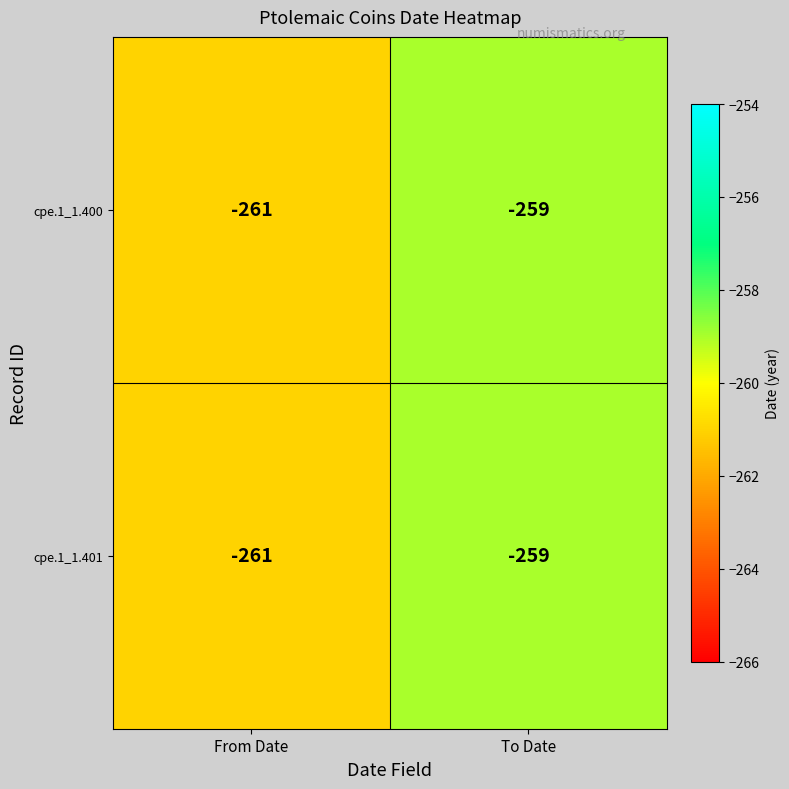

How many series are shown in this chart?

2